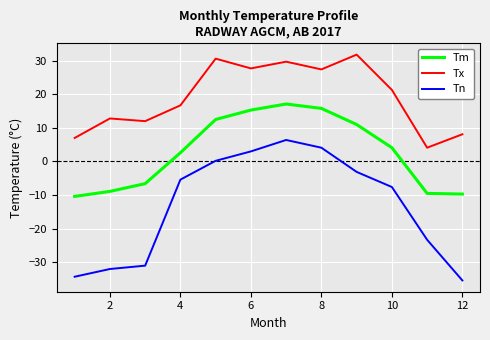

How many values in the Tm series are below 4?

6